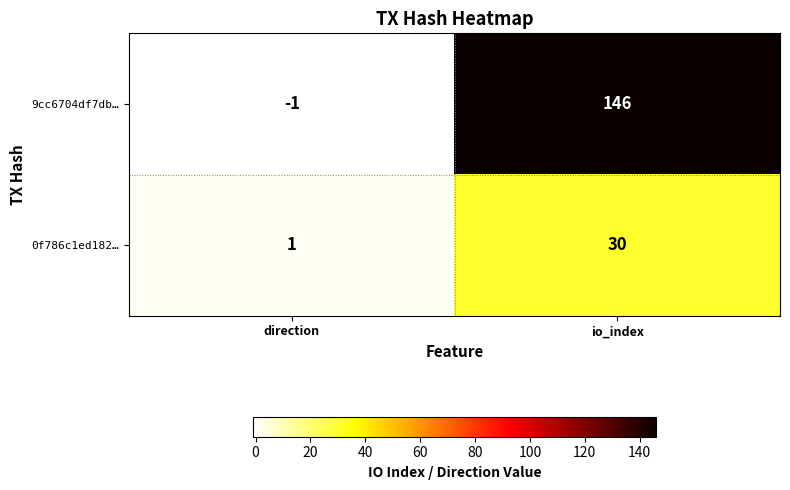

Rank the series at io_index from lowest to highest value.

0f786c1ed182…, 9cc6704df7db…